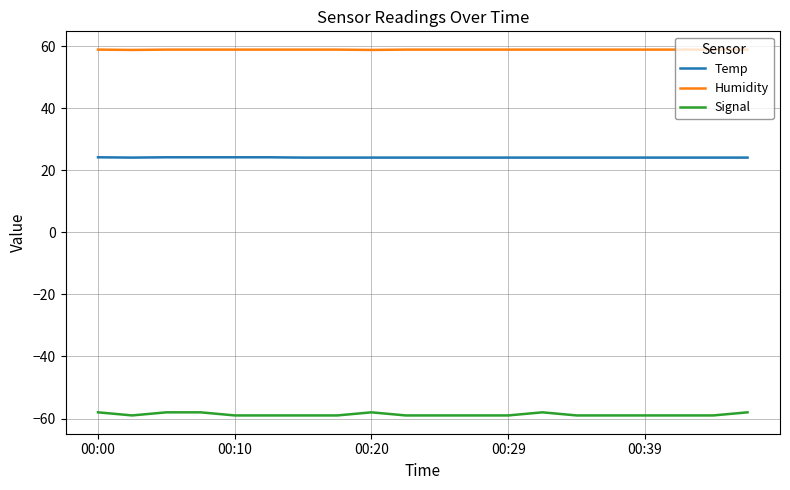

Which series has the largest range (max minus min)?

Signal